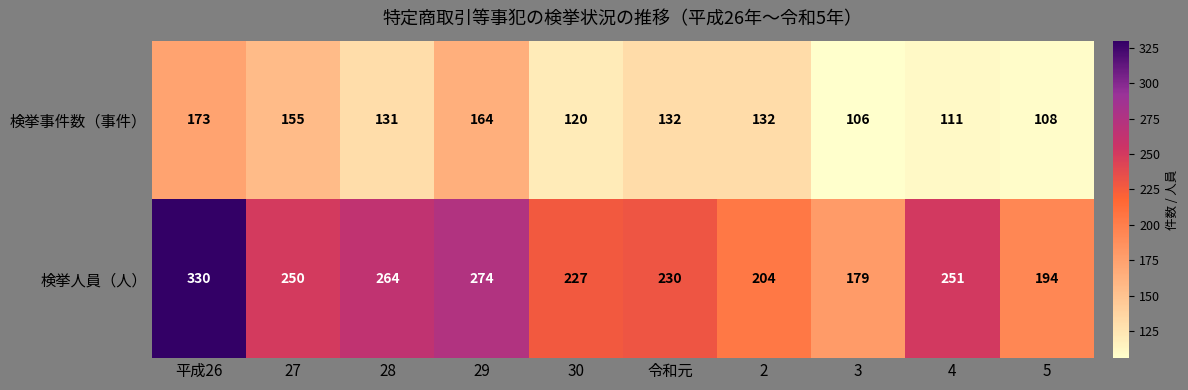

What is the maximum value for 検挙事件数（事件）?

173